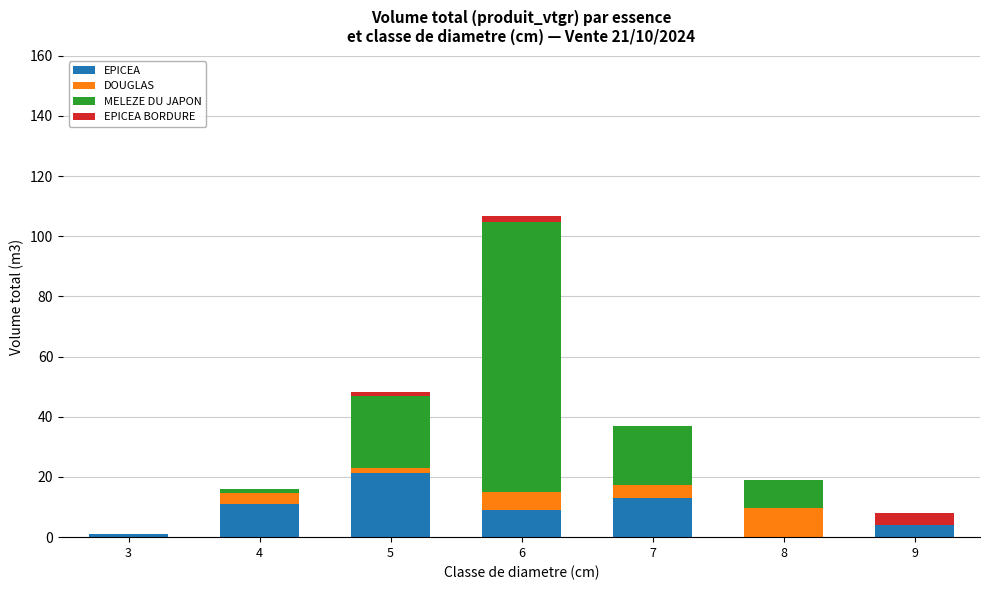

Which category has the highest value in the EPICEA series?

5